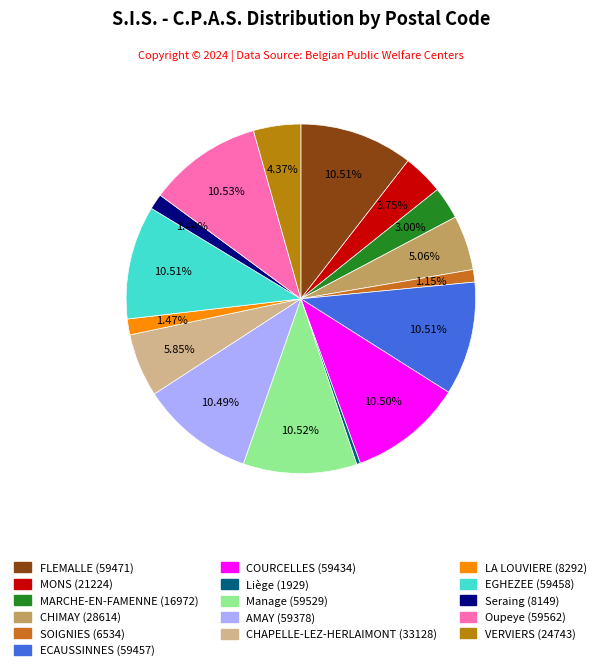

How many segments does this pie chart have?

16